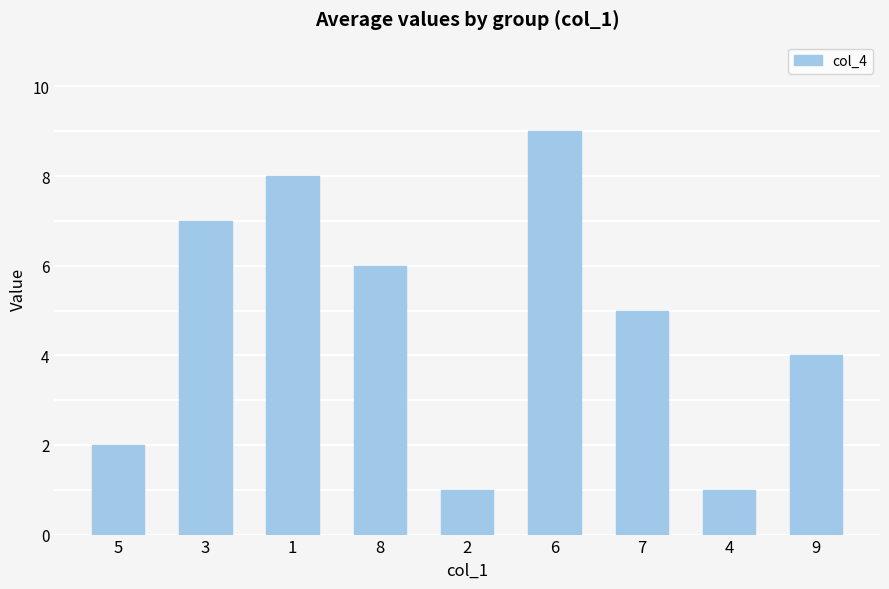

At which label does the data first exceed 5?

3